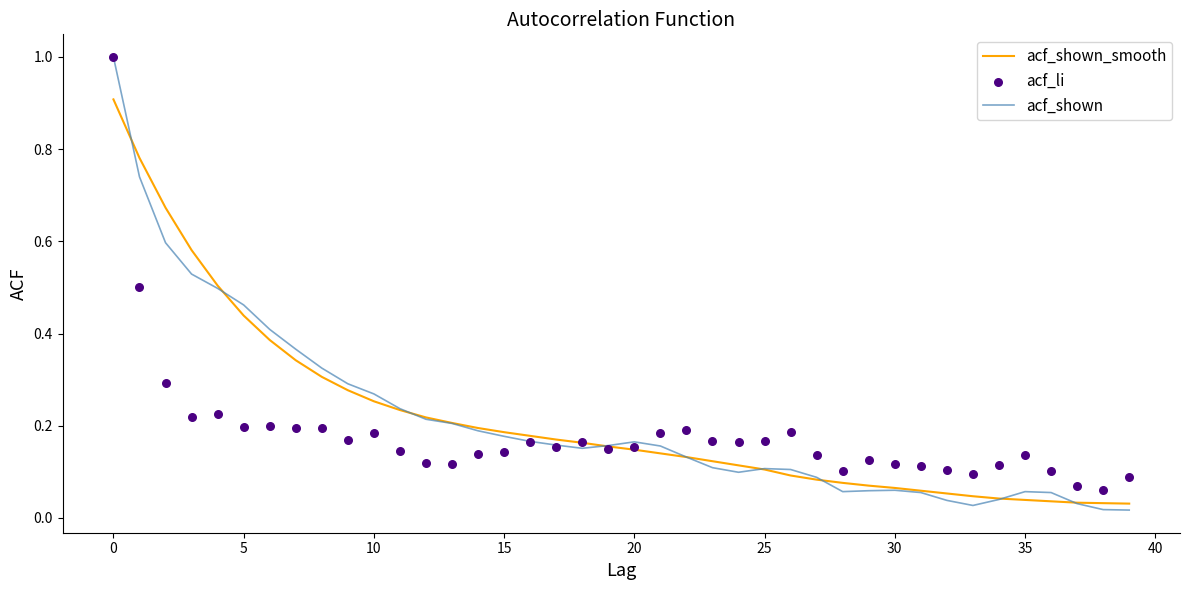

At how many categories does at least one series exceed 0?

40